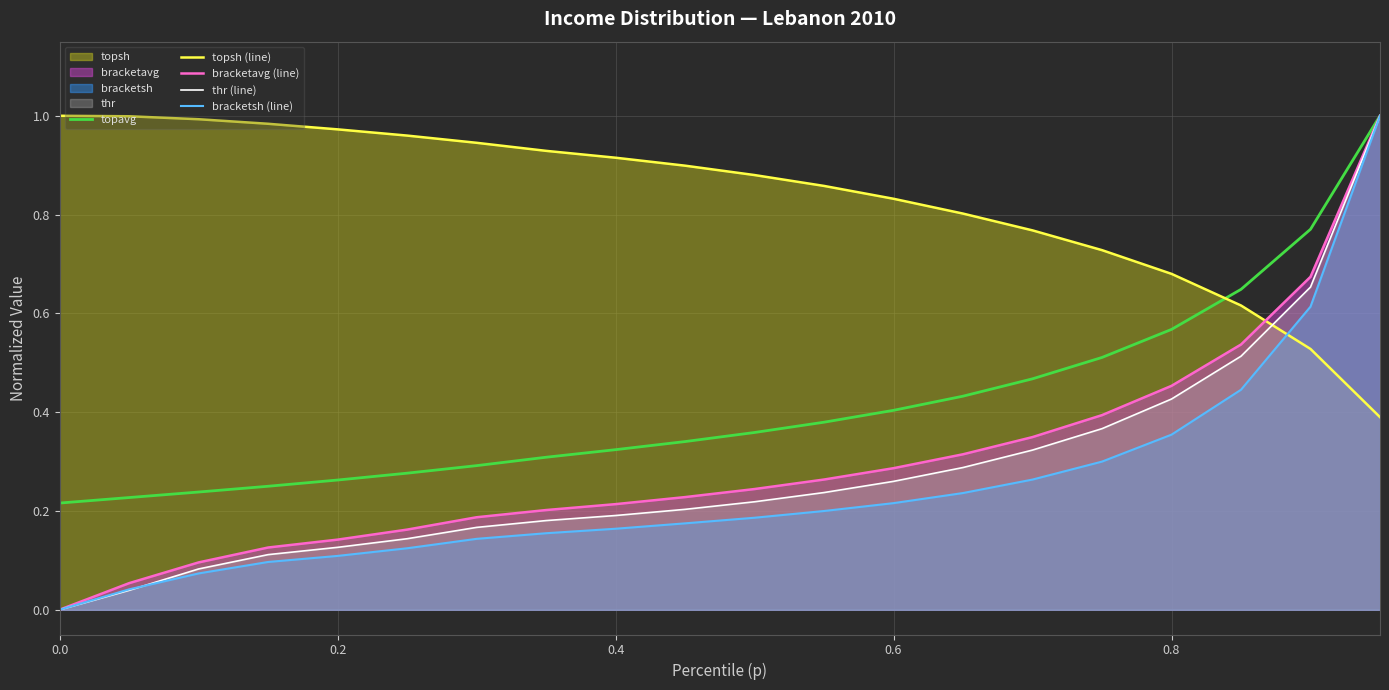

Is it true that topsh (line) equals 1.8 at 0.0?

False